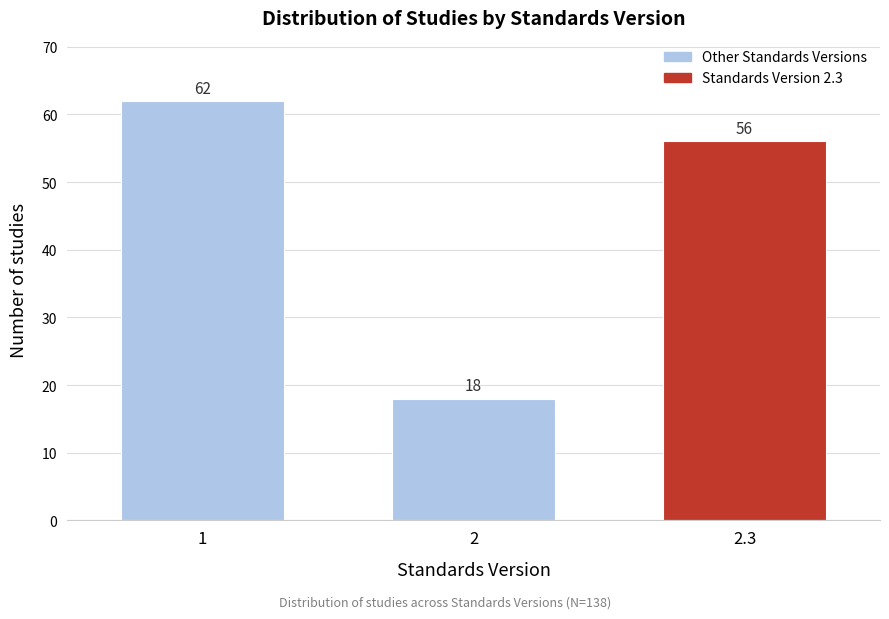

Reading left to right, list all the values displayed in this chart.

1=62	2=18	2.3=56